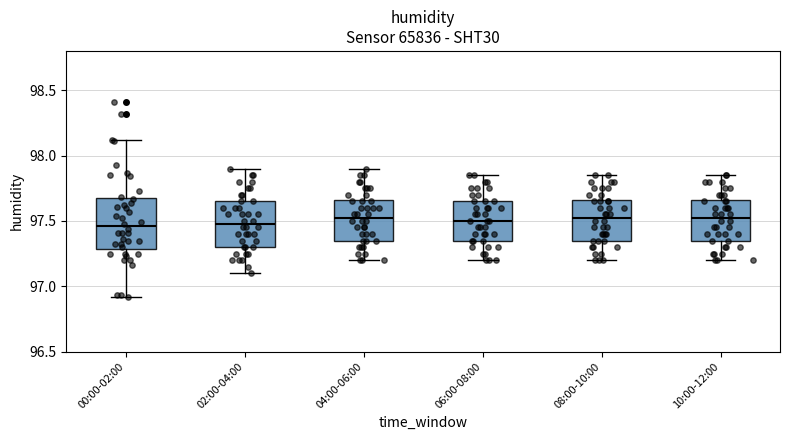

Reading left to right, read every box against the y-axis: the position of its median line, the range the box covers, and the ends of its whiskers. The values are not printed on the chart, so give them approximately, as read against the axis.

00:00-02:00: median 97.45, box 97.30 to 97.65, whiskers 96.90 to 98.10
02:00-04:00: median 97.50, box 97.30 to 97.65, whiskers 97.10 to 97.90
04:00-06:00: median 97.55, box 97.35 to 97.65, whiskers 97.20 to 97.90
06:00-08:00: median 97.50, box 97.35 to 97.65, whiskers 97.20 to 97.85
08:00-10:00: median 97.55, box 97.35 to 97.65, whiskers 97.20 to 97.85
10:00-12:00: median 97.55, box 97.35 to 97.65, whiskers 97.20 to 97.85